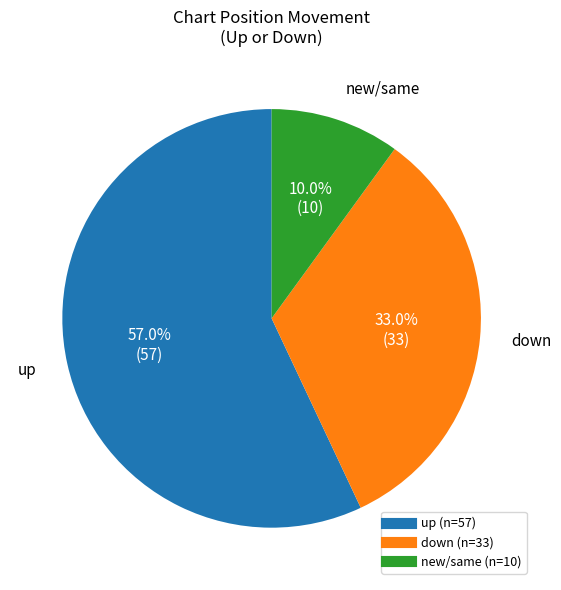

Does any single category account for the majority?

Yes